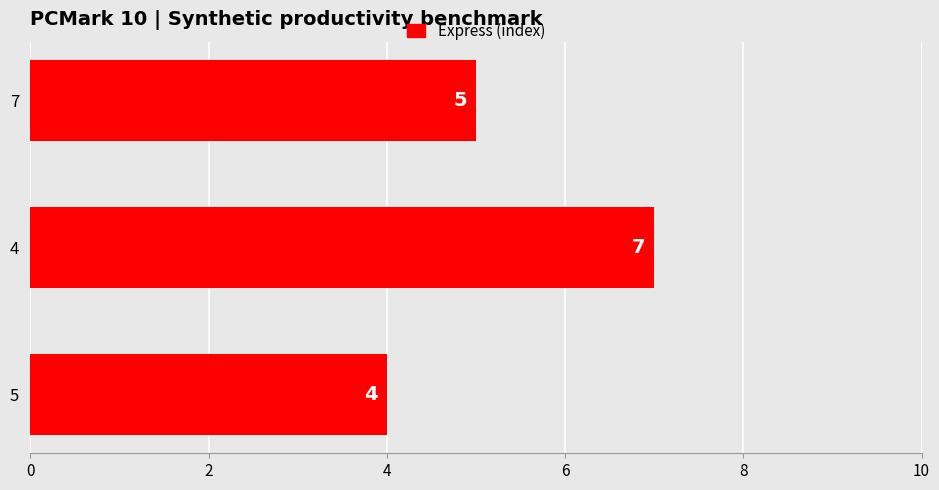

Reading bottom to top, list all the values displayed in this chart.

5=4	4=7	7=5